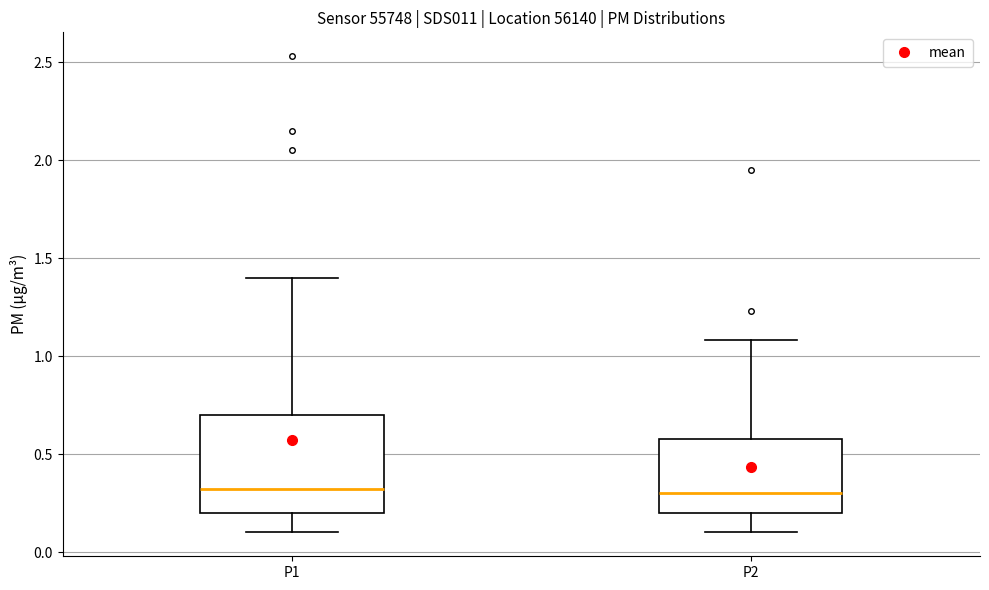

Reading left to right, transcribe this box plot: for each box, give where its median line is, the range the box spans, and where its two whiskers end, as read against the y-axis. The values are not printed on the chart, so give them approximately, as read against the axis.

P1: median 0.3, box 0.2 to 0.7, whiskers 0.1 to 1.4
P2: median 0.3, box 0.2 to 0.6, whiskers 0.1 to 1.1